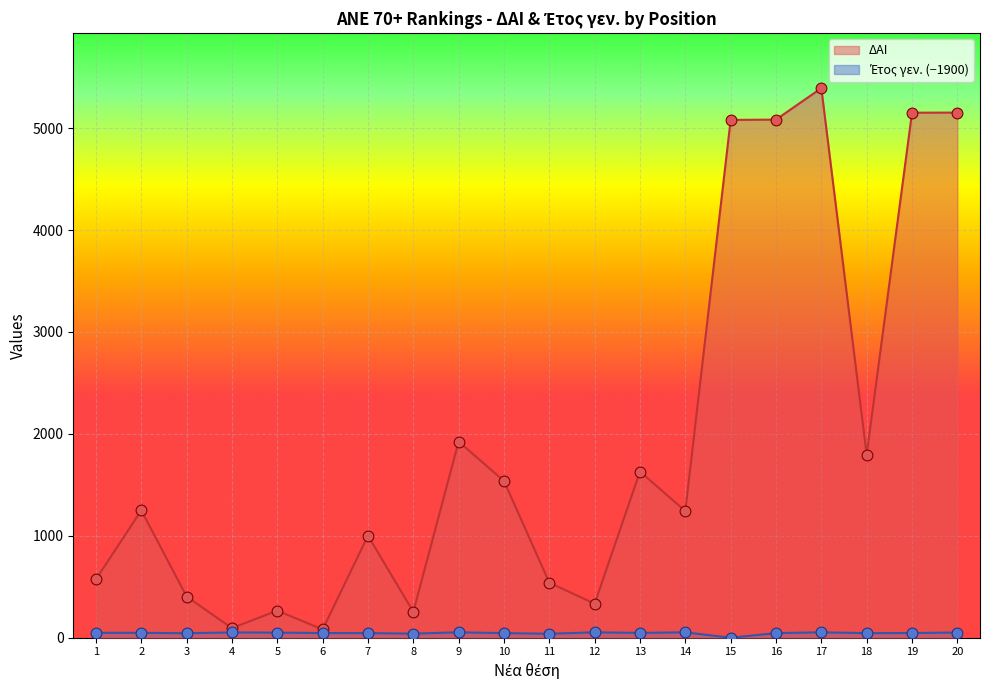

Which has a higher value, 11 or 1?

1